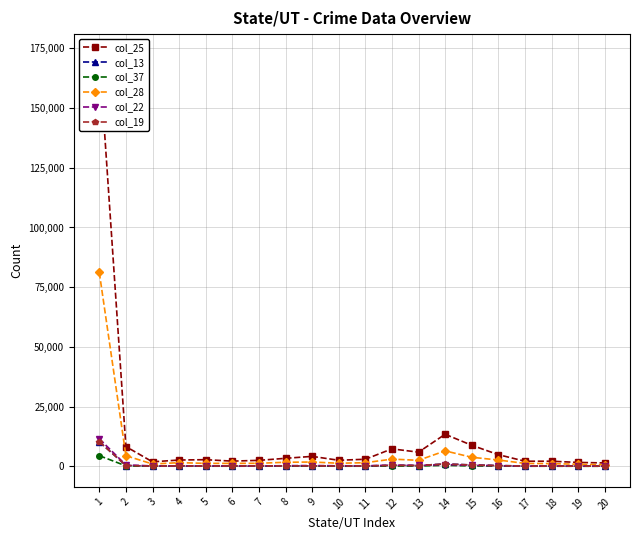

True or false: col_19 has a value of 22 at 19.

False